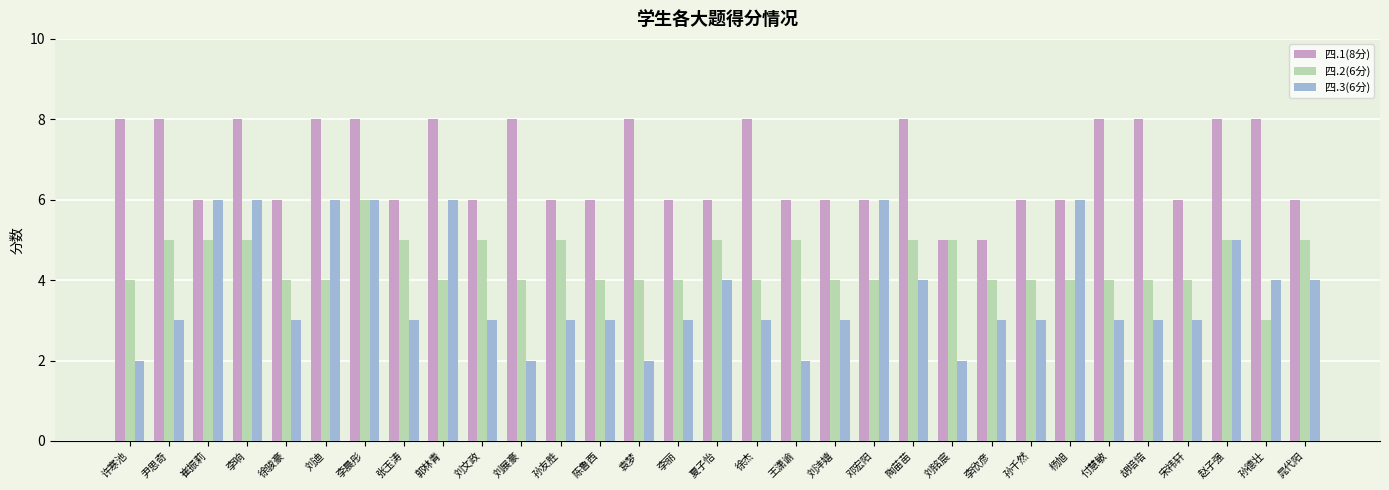

Reading left to right, extract all data points from this chart.

四.1(8分): 许寒池=8	尹思奇=8	崔振莉=6	李响=8	徐骏豪=6	刘迪=8	李晨彤=8	张玉涛=6	郭林青=8	刘文政=6	刘展豪=8	孙友胜=6	陈鲁西=6	袁梦=8	李丽=6	夏子怡=6	徐杰=8	王潇谕=6	刘沣嬉=6	邓宏阳=6	陶苗苗=8	刘铭宸=5	李欣彦=5	孙千然=6	杨旭=6	付慧敏=8	胡培培=8	宋祎轩=6	赵子强=8	孙德壮=8	晁代阳=6
四.2(6分): 许寒池=4	尹思奇=5	崔振莉=5	李响=5	徐骏豪=4	刘迪=4	李晨彤=6	张玉涛=5	郭林青=4	刘文政=5	刘展豪=4	孙友胜=5	陈鲁西=4	袁梦=4	李丽=4	夏子怡=5	徐杰=4	王潇谕=5	刘沣嬉=4	邓宏阳=4	陶苗苗=5	刘铭宸=5	李欣彦=4	孙千然=4	杨旭=4	付慧敏=4	胡培培=4	宋祎轩=4	赵子强=5	孙德壮=3	晁代阳=5
四.3(6分): 许寒池=2	尹思奇=3	崔振莉=6	李响=6	徐骏豪=3	刘迪=6	李晨彤=6	张玉涛=3	郭林青=6	刘文政=3	刘展豪=2	孙友胜=3	陈鲁西=3	袁梦=2	李丽=3	夏子怡=4	徐杰=3	王潇谕=2	刘沣嬉=3	邓宏阳=6	陶苗苗=4	刘铭宸=2	李欣彦=3	孙千然=3	杨旭=6	付慧敏=3	胡培培=3	宋祎轩=3	赵子强=5	孙德壮=4	晁代阳=4